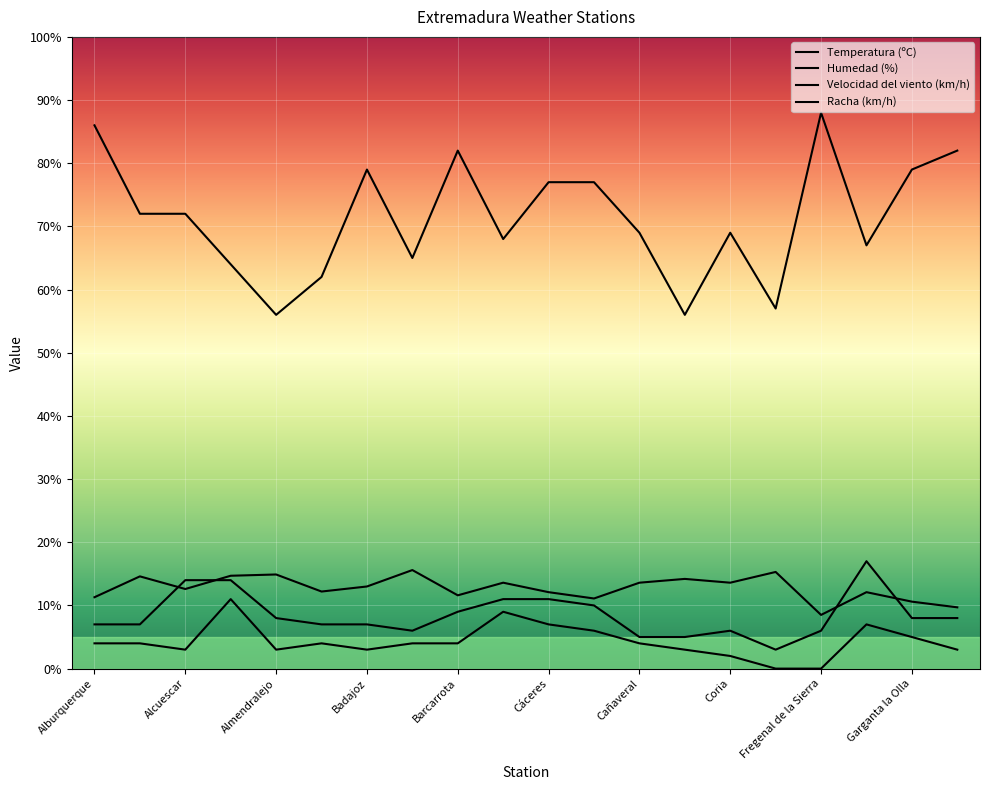

What is the difference between the second highest and minimum values in the Racha (km/h) series?

11.0